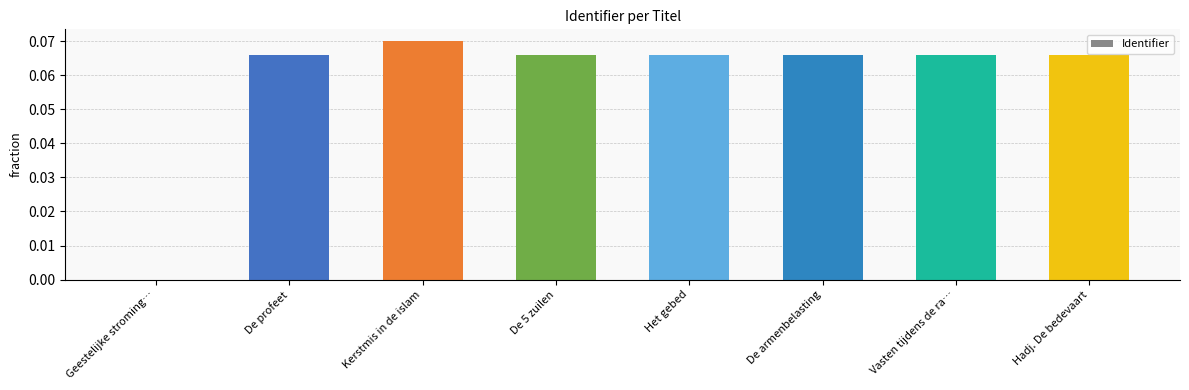

What is the change in value from Geestelijke stroming… to Hadj. De bedevaart?

+0.1